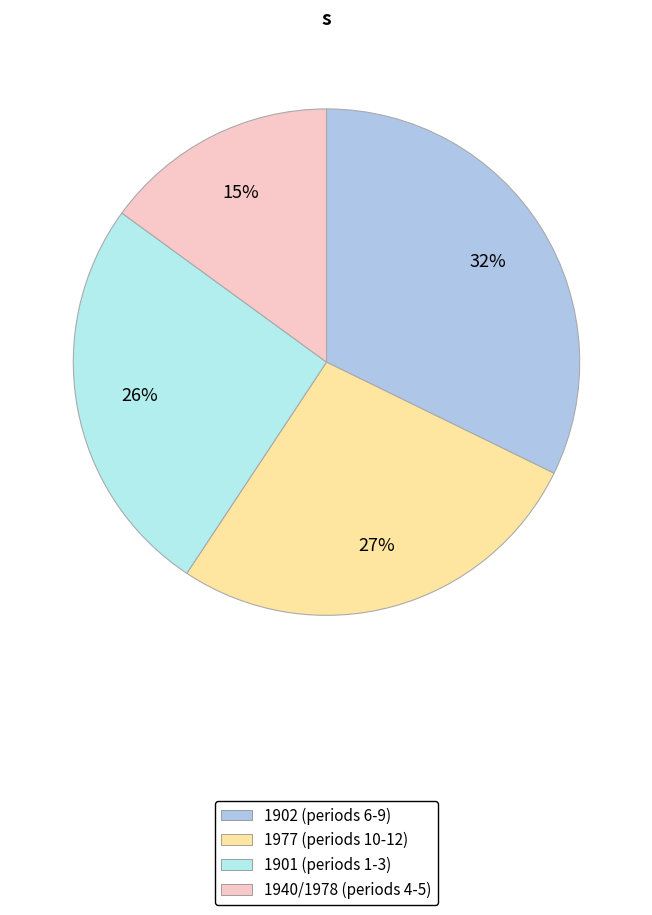

Does any single category account for the majority?

No